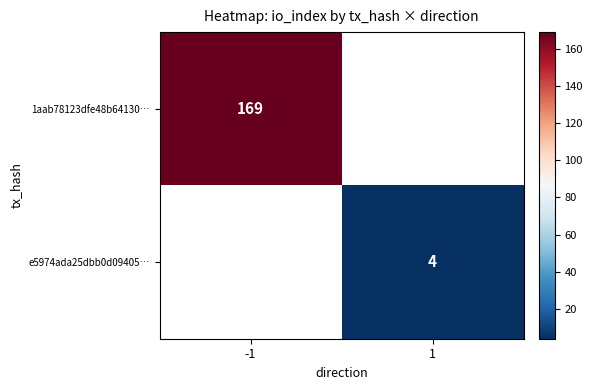

True or false: 1aab78123dfe48b64130… has a value of 169 at -1.

True